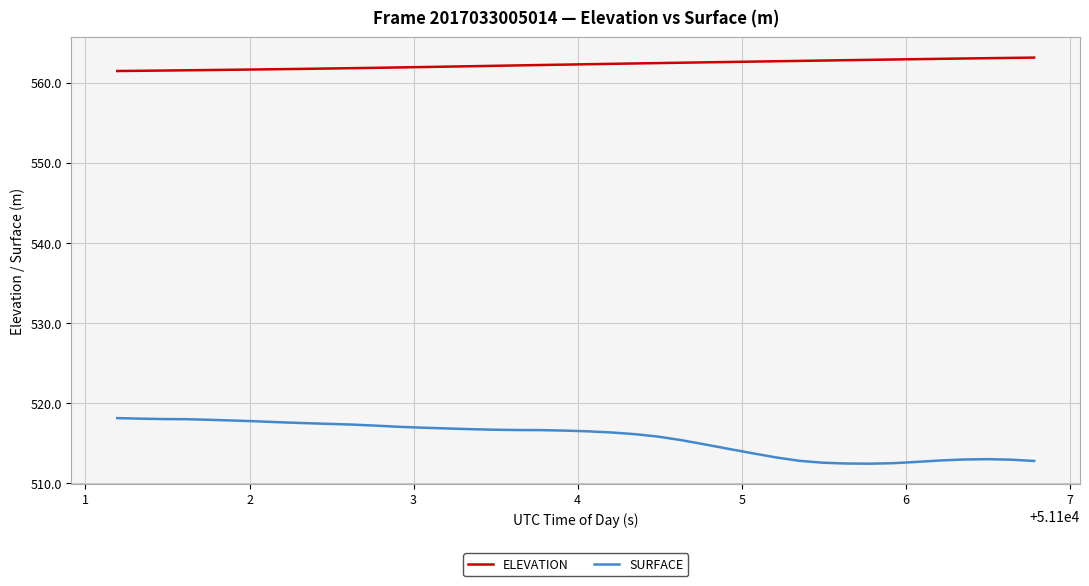

What is the maximum value shown in the chart?

563.1